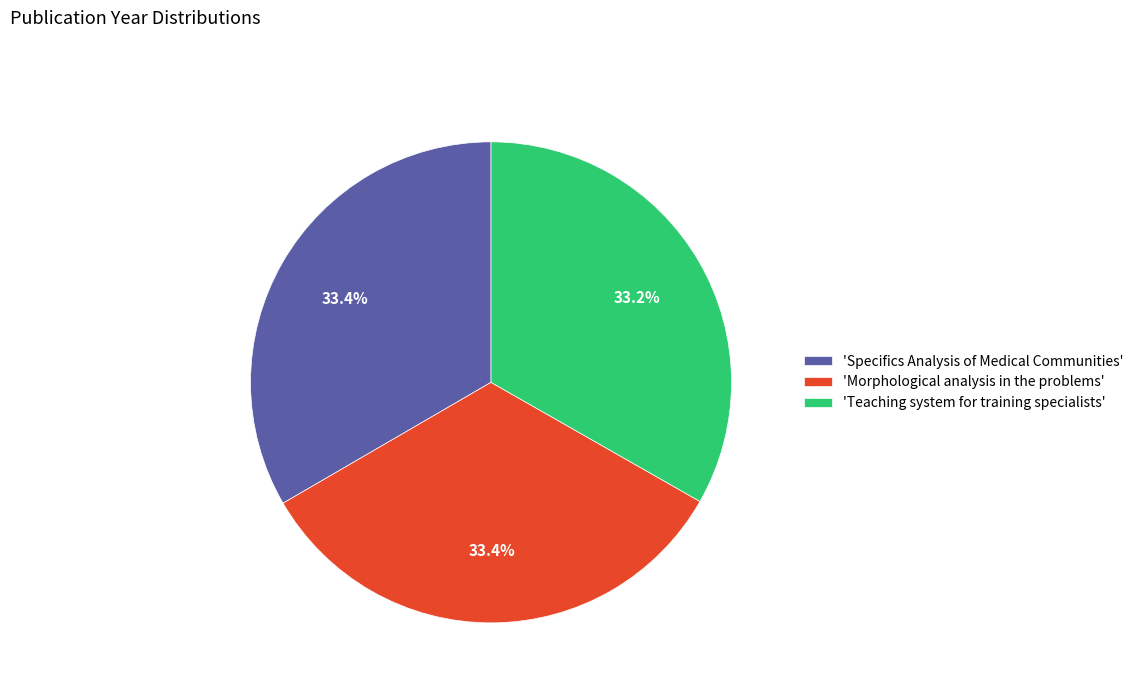

Combined, do 'Teaching system for training specialists' and 'Morphological analysis in the problems' account for over 50%?

Yes